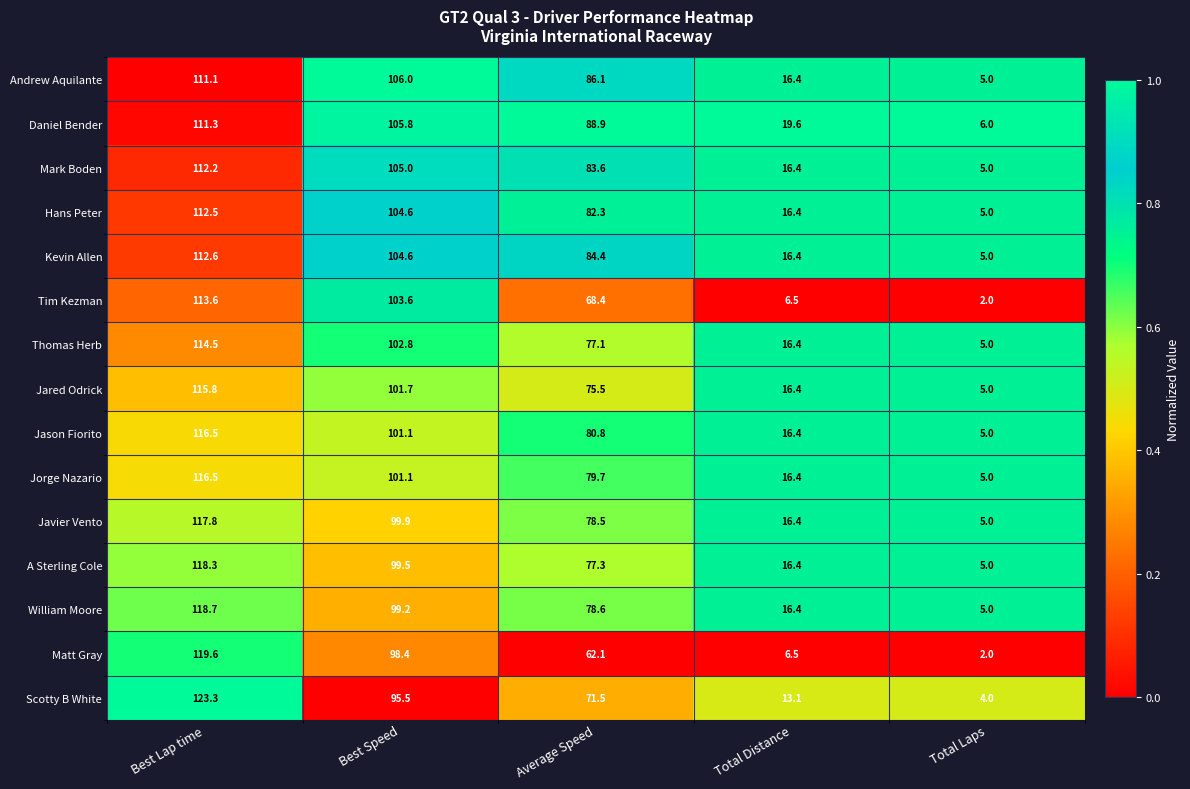

Is it true that Jorge Nazario equals 79.7 at Average Speed?

True